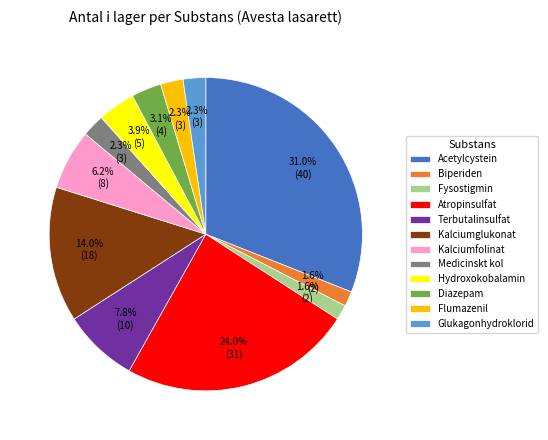

To the nearest percent, what is the difference between the largest and smallest slice percentages?

29%